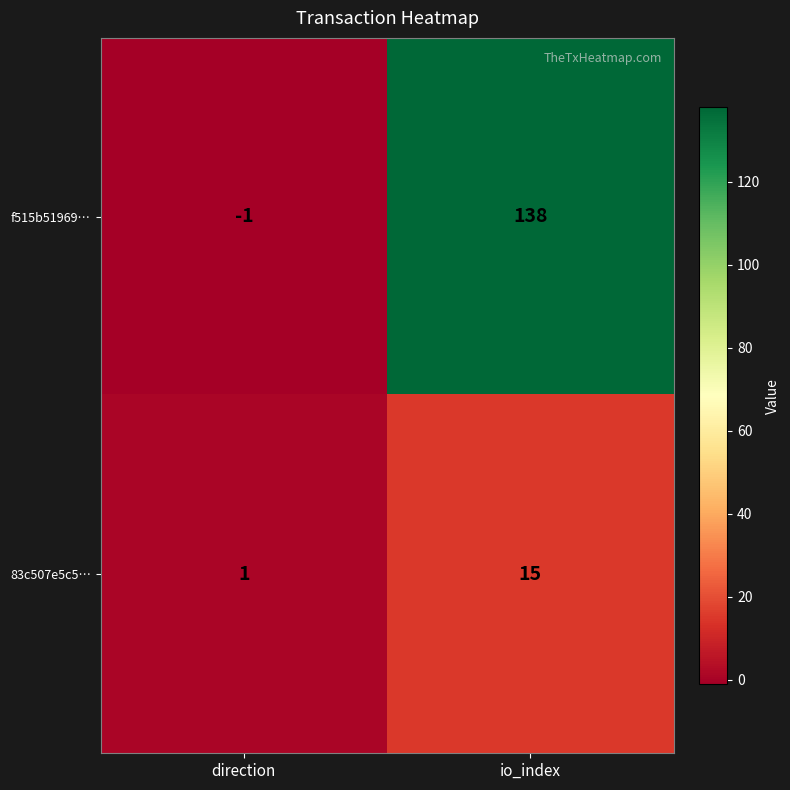

Reading left to right, transcribe all the data shown in this chart.

f515b51969…: -1	138
83c507e5c5…: 1	15